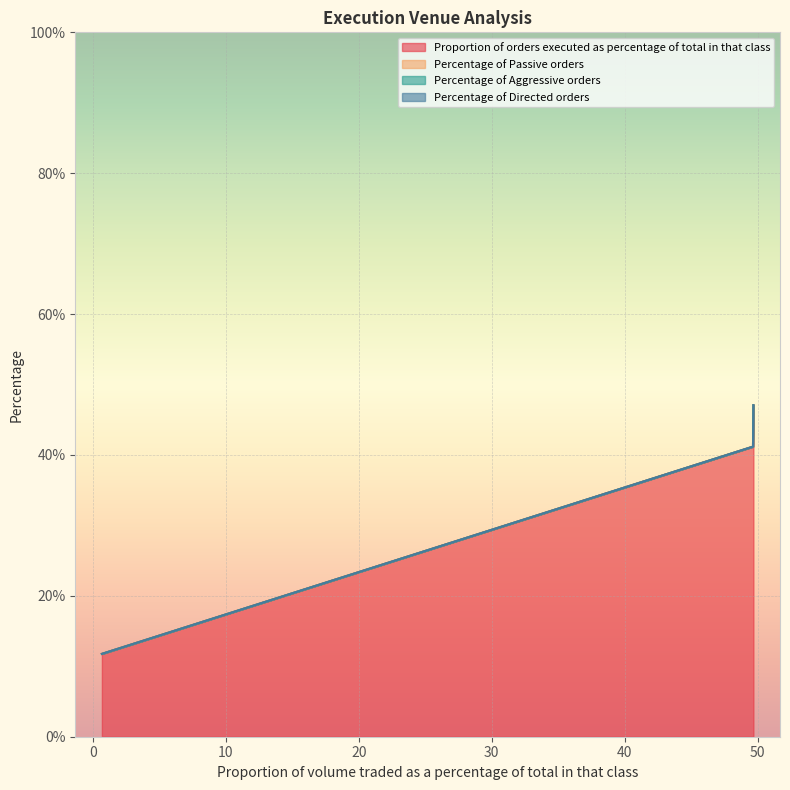

What are all the series names shown in the legend?

Proportion of orders executed as percentage of total in that class, Percentage of Passive orders, Percentage of Aggressive orders, Percentage of Directed orders